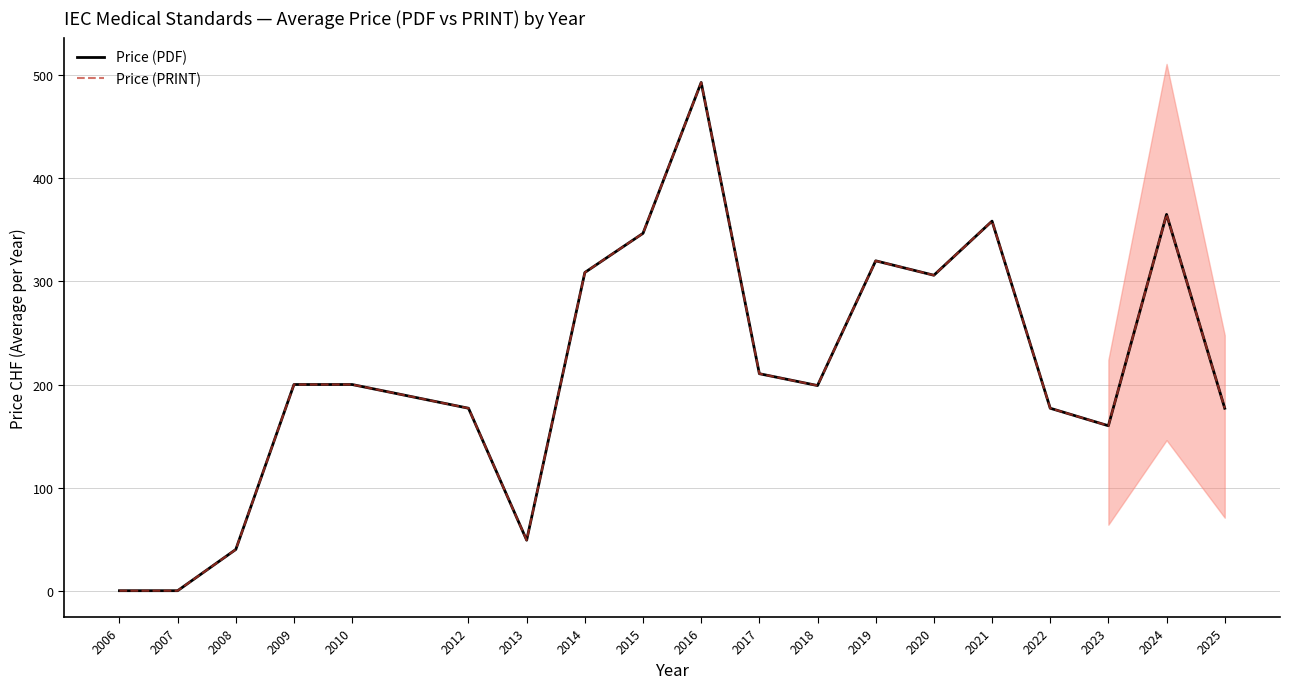

Where is the first local maximum for Price (PDF)?

2016